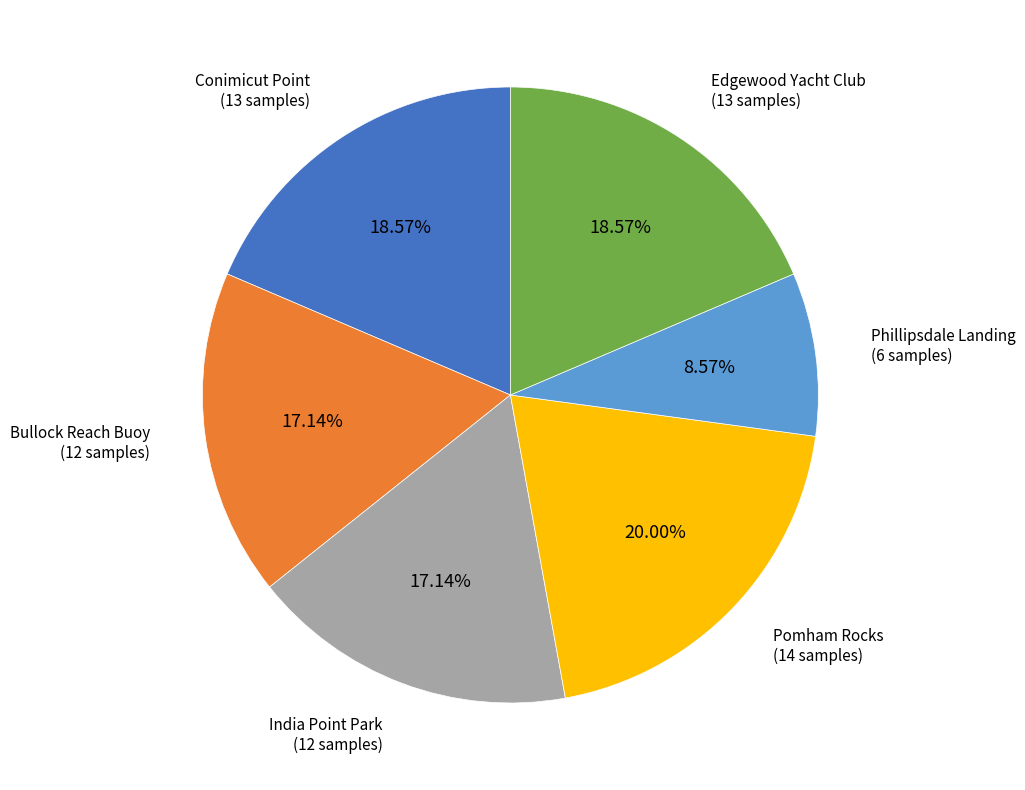

How many segments does this pie chart have?

6